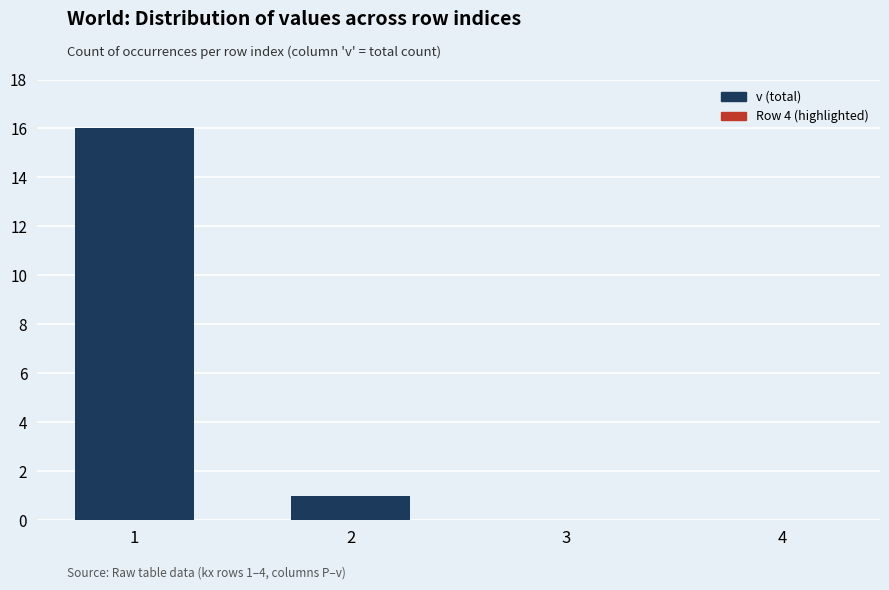

Reading left to right, transcribe all the data shown in this chart.

16	1	0	0